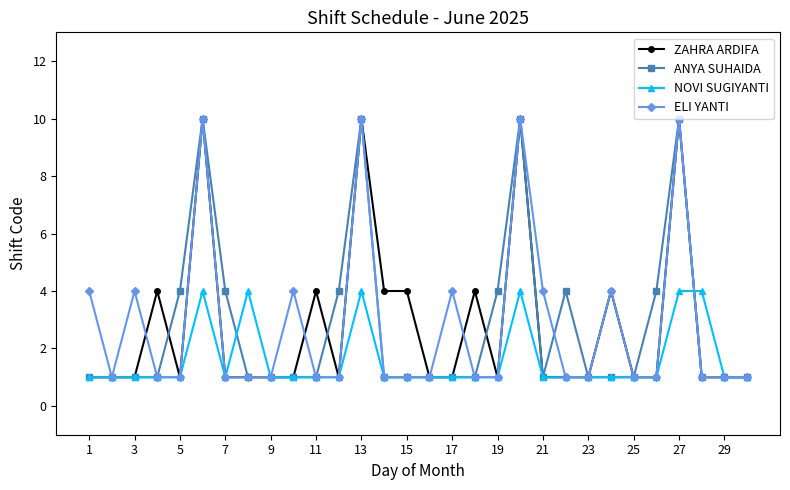

What is the maximum value for ANYA SUHAIDA?

10